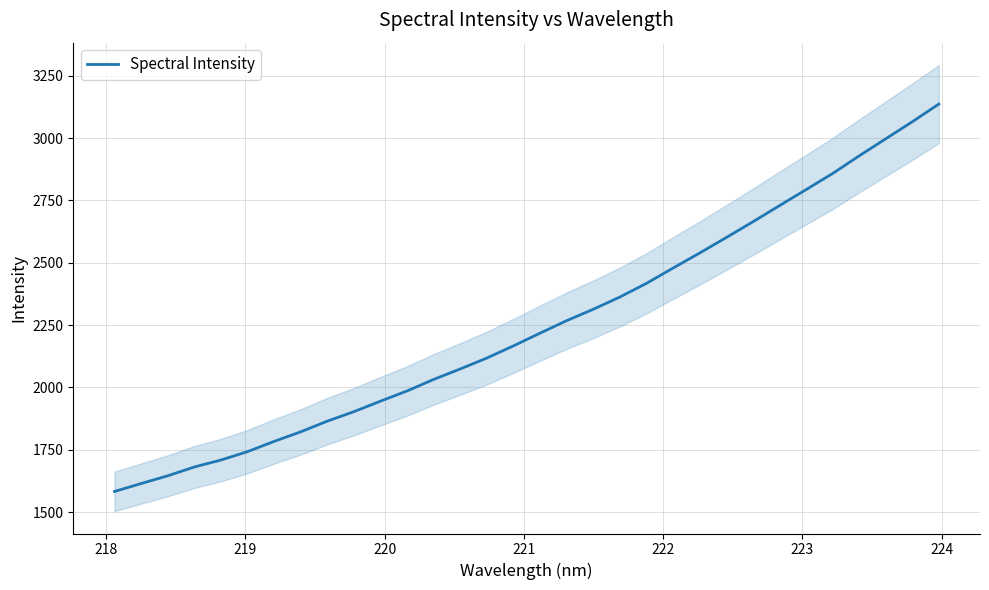

What is the minimum value for Spectral Intensity?

1582.5